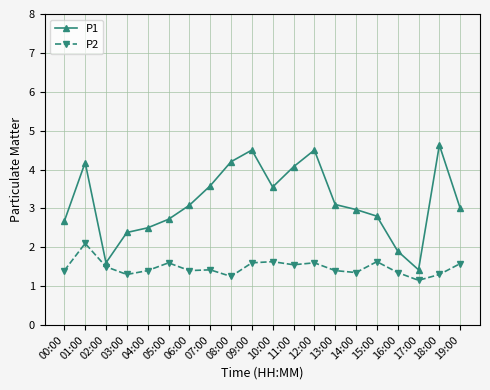

Where is the first local minimum for P1?

02:00